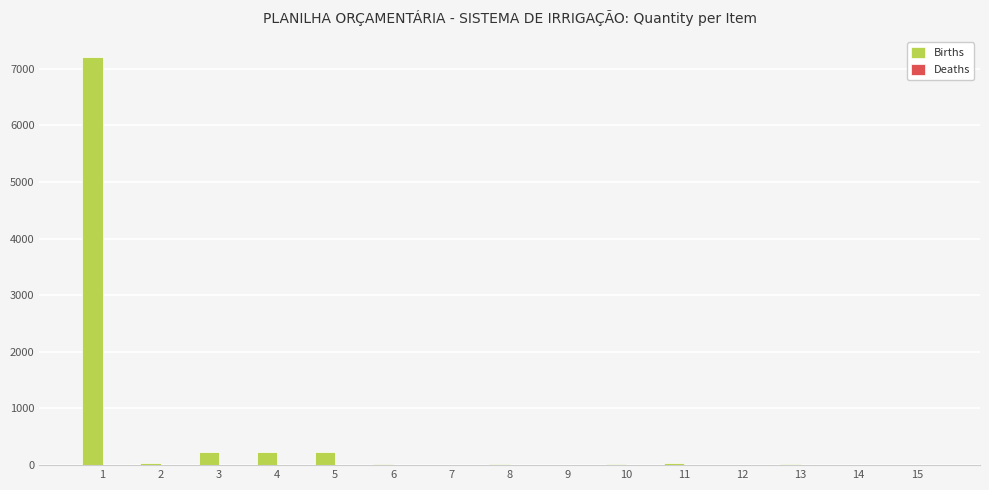

What is the sum of all values?

8039